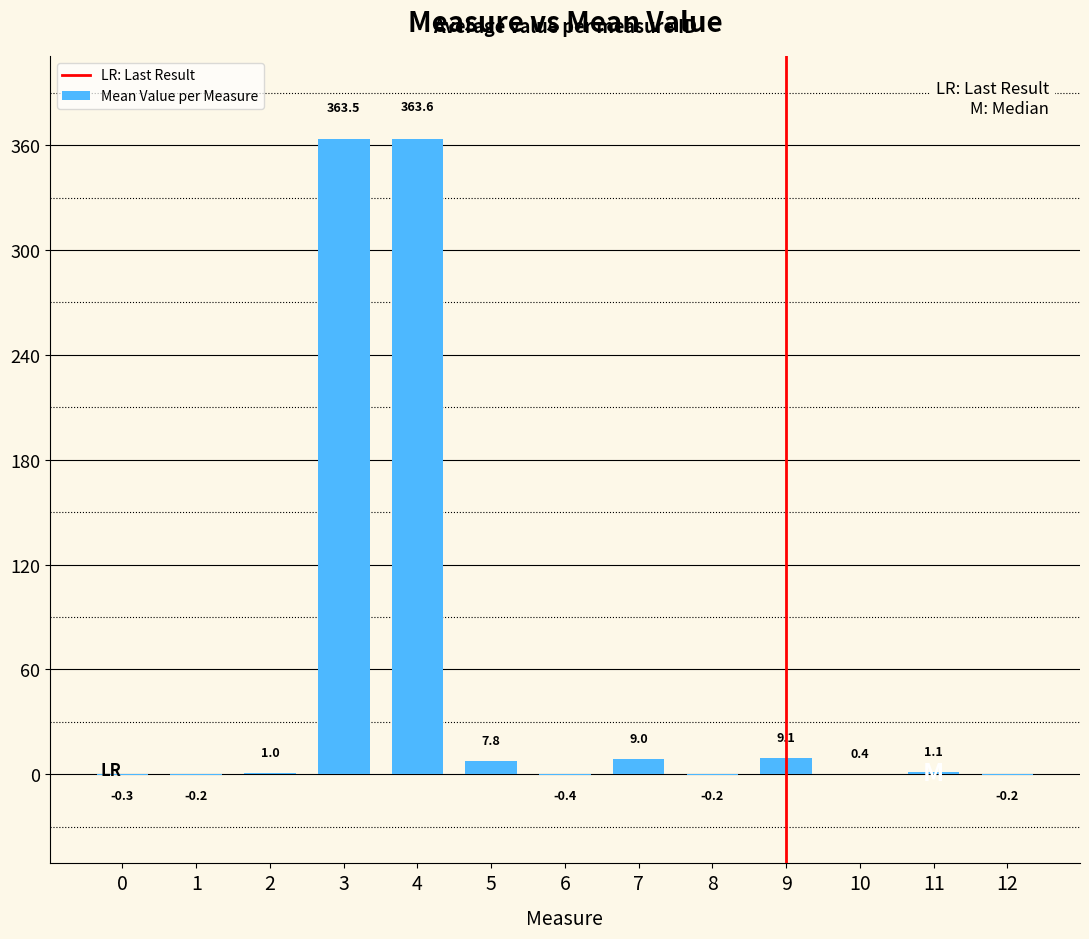

At which category does the chart reach its peak across all series?

4